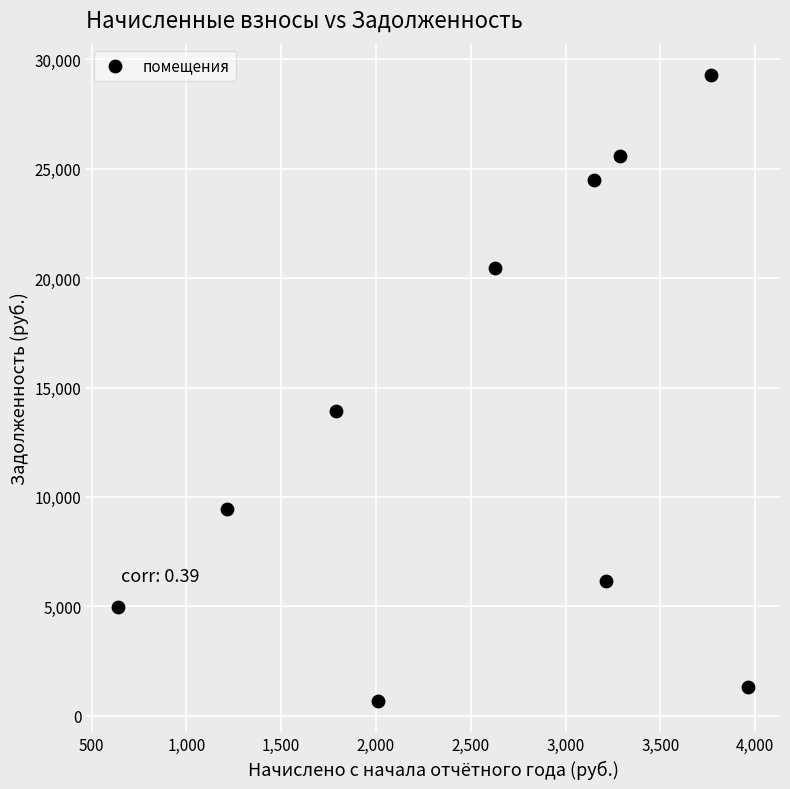

What Y value in the scatter plot is closest to 14978?

13925.6